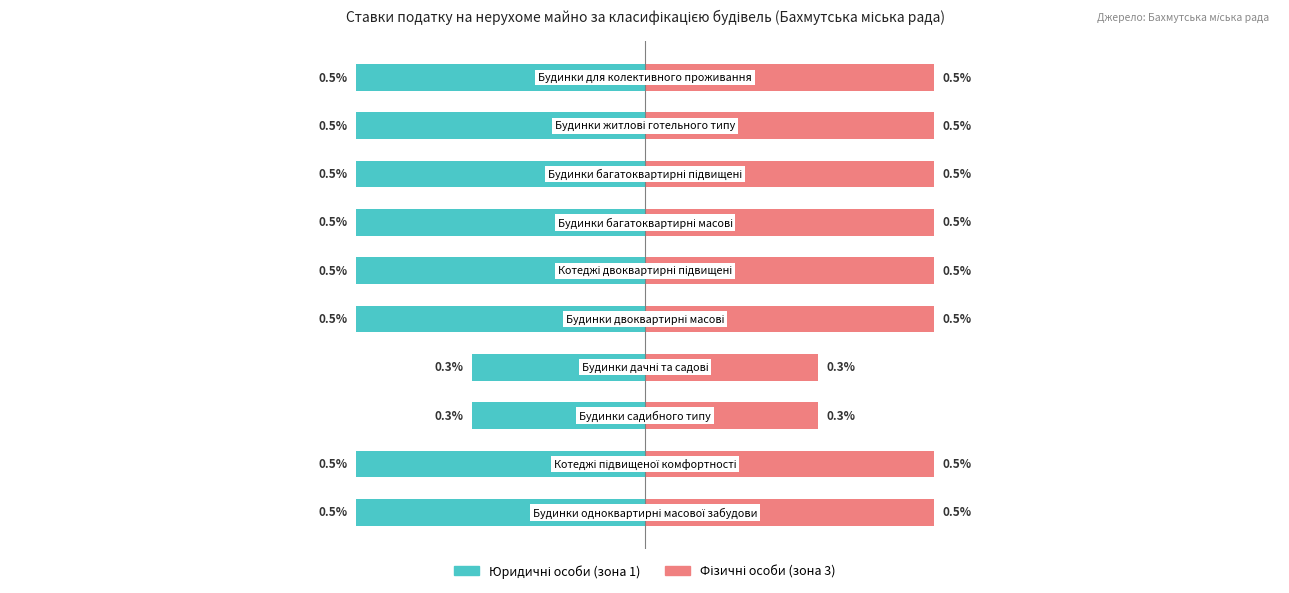

What is the sum of the Юридичні особи (зона 1) values at 1 and 5?

-1.0